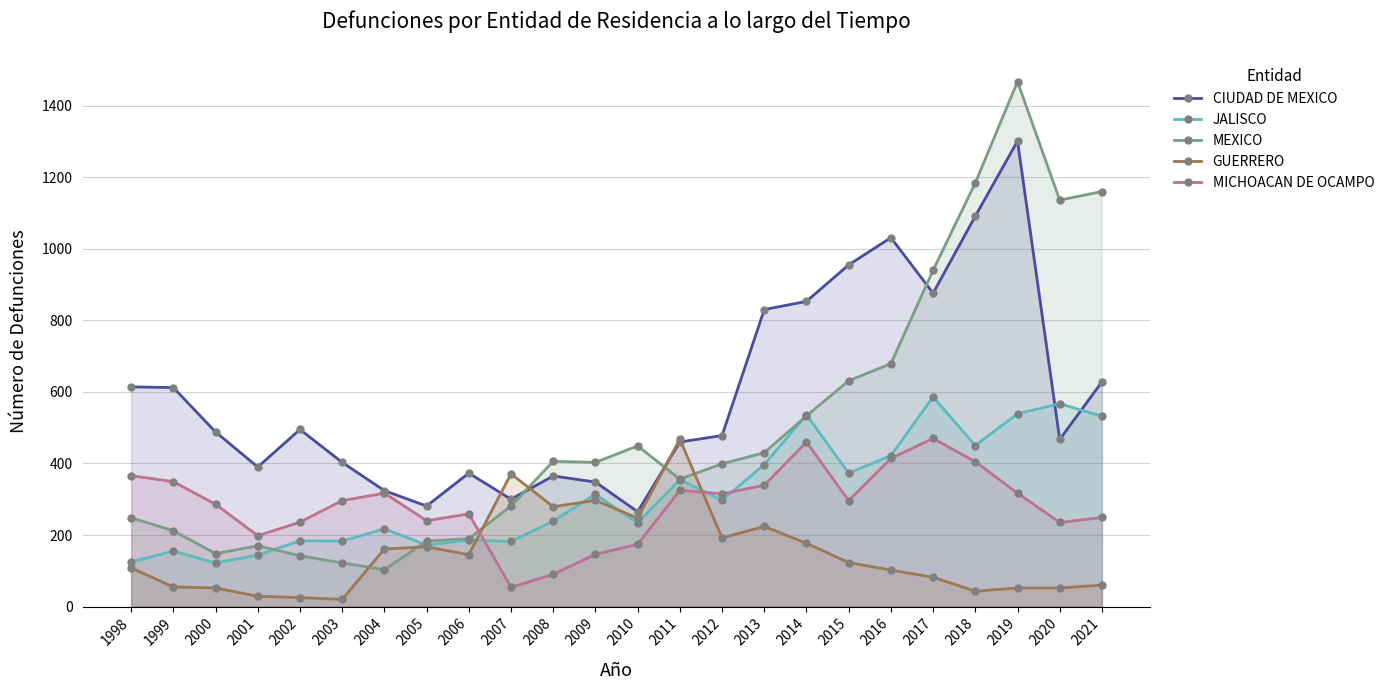

What is the sum of the GUERRERO values at 1999 and 2010?

302